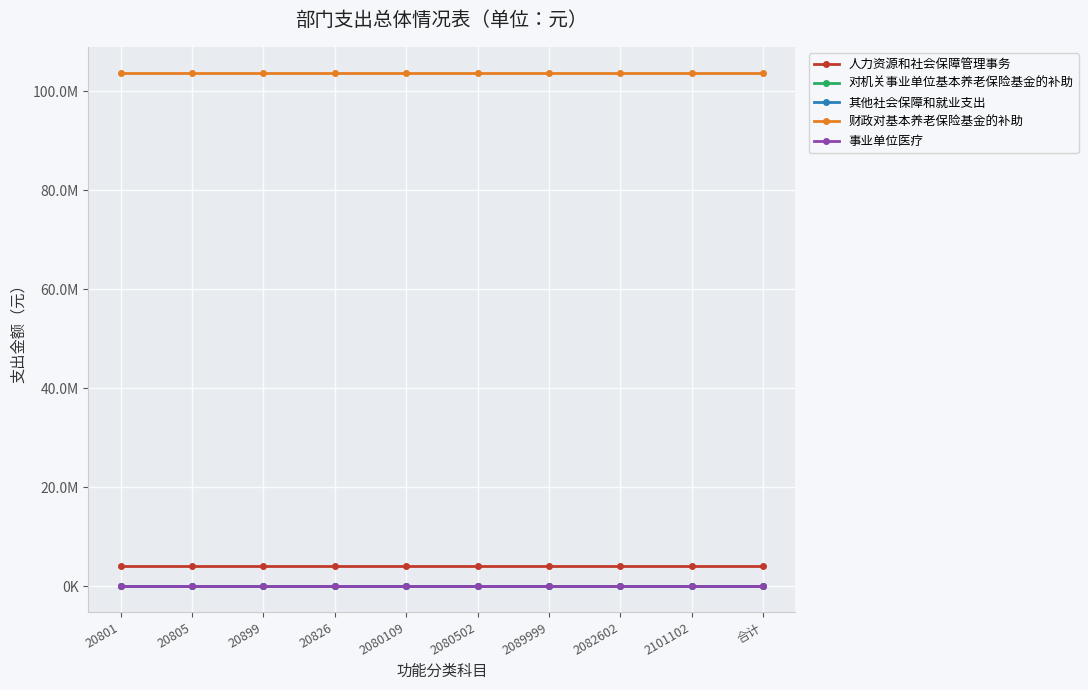

Rank the series by their maximum value, from lowest to highest.

其他社会保障和就业支出, 对机关事业单位基本养老保险基金的补助, 事业单位医疗, 人力资源和社会保障管理事务, 财政对基本养老保险基金的补助